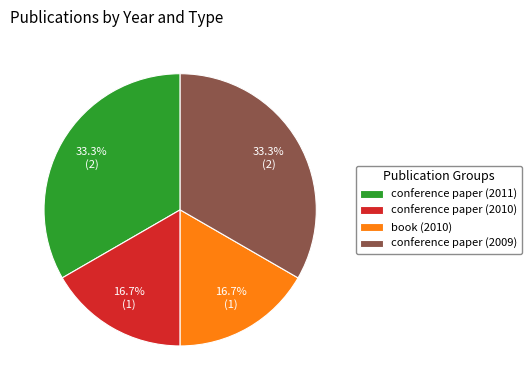

Combined, what portion of the pie is conference paper (2011) and book (2010)?

50.0%